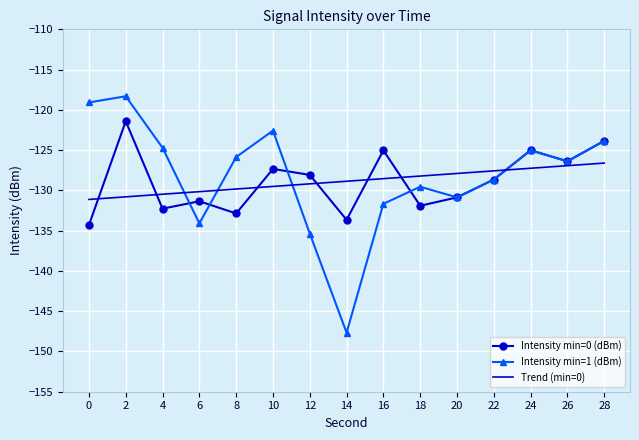

List the series in order of their peak value, lowest first.

Trend (min=0), Intensity min=0 (dBm), Intensity min=1 (dBm)